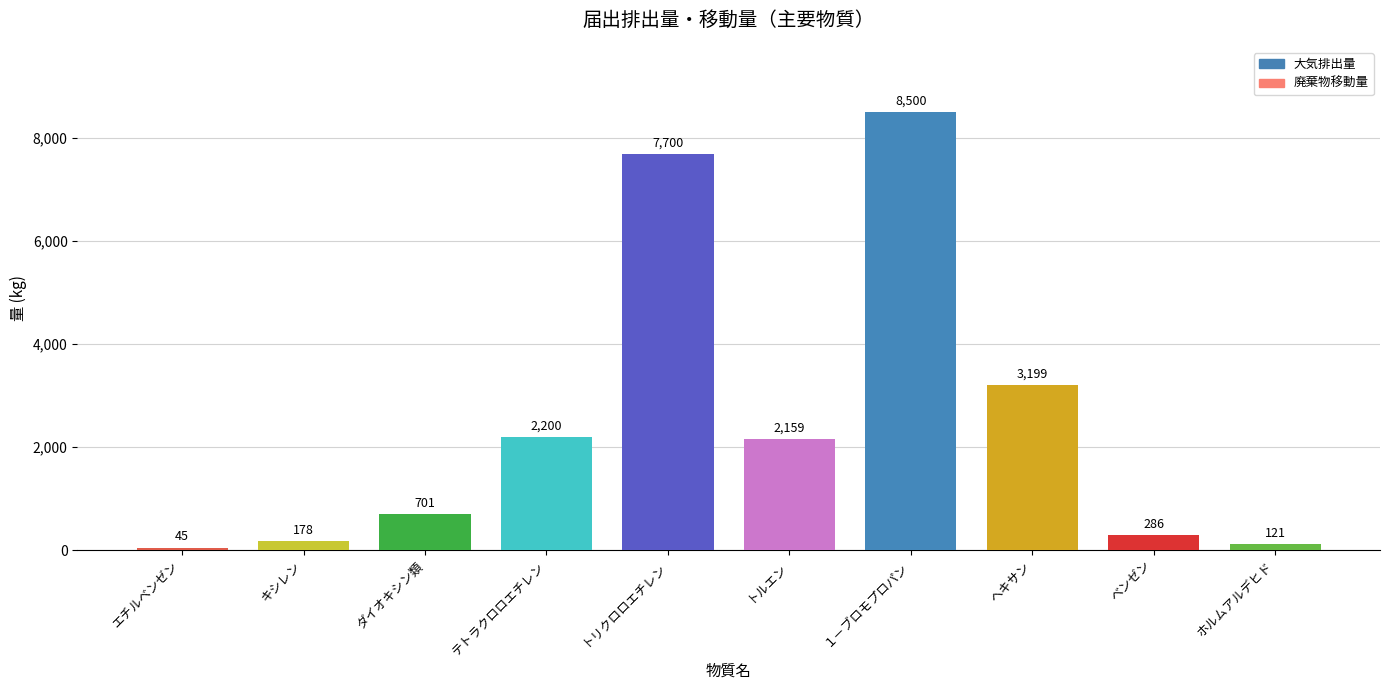

At which label does 廃棄物移動量 first exceed 120?

ダイオキシン類